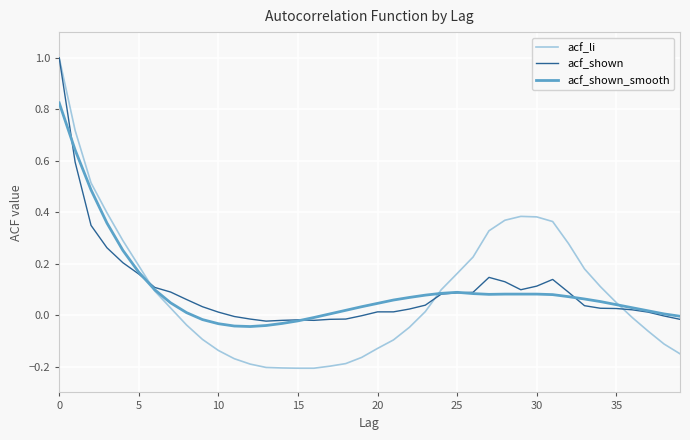

What is the highest value of the acf_shown series?

1.0